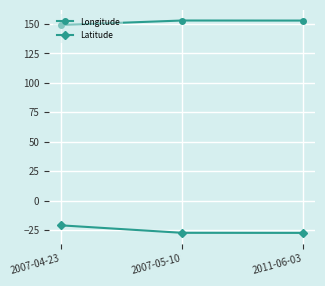

What is the sum of the Latitude values at 2007-04-23 and 2007-05-10?

-48.6